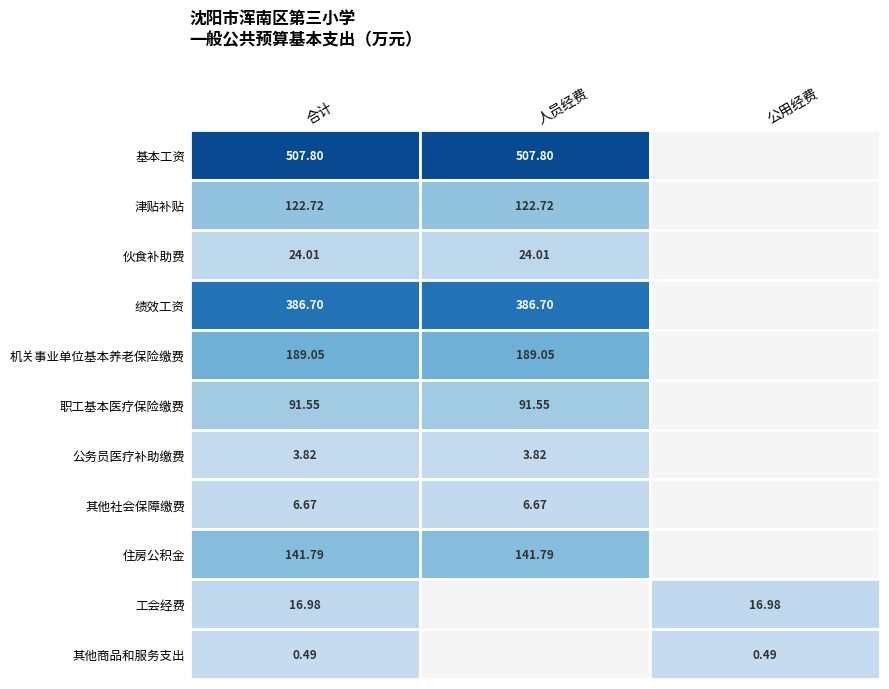

Reading left to right, what are all the values shown in this chart?

合计: 507.8	122.7	24.0	386.7	189.1	91.5	3.8	6.7	141.8	17.0	0.5
人员经费: 507.8	122.7	24.0	386.7	189.1	91.5	3.8	6.7	141.8	0.0	0.0
公用经费: 0.0	0.0	0.0	0.0	0.0	0.0	0.0	0.0	0.0	17.0	0.5